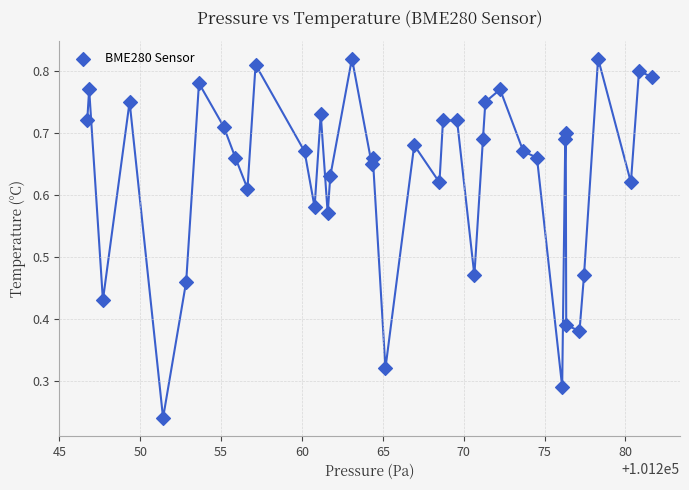

Count the number of points in this scatter plot.

40